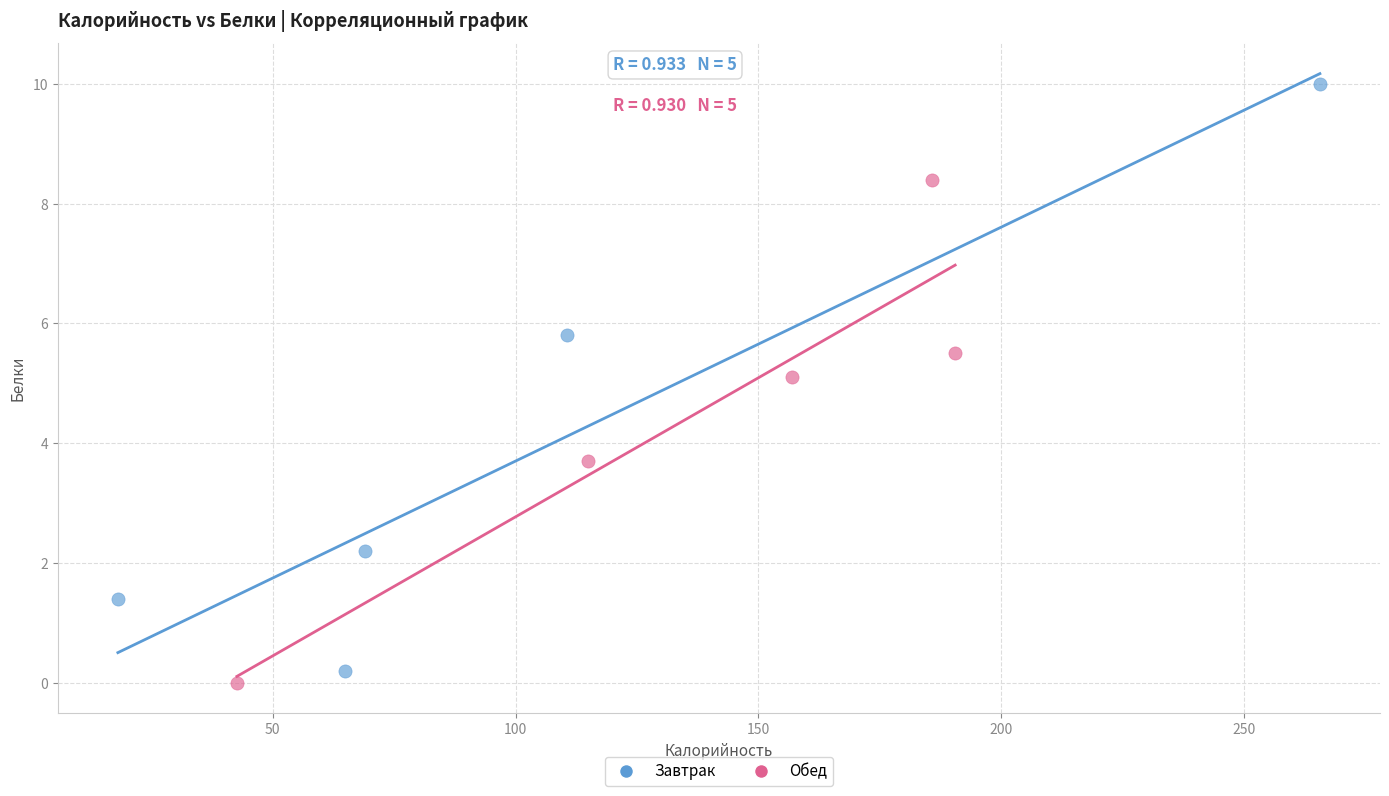

Which series reaches the maximum Y coordinate?

Завтрак